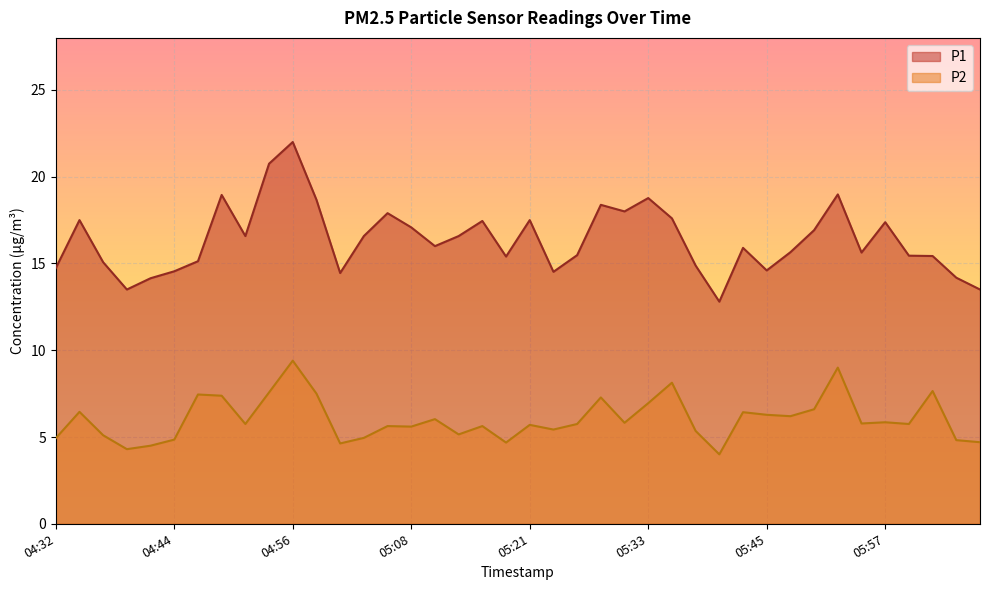

What is the value of the P2 point at the 15th from the left?

5.6